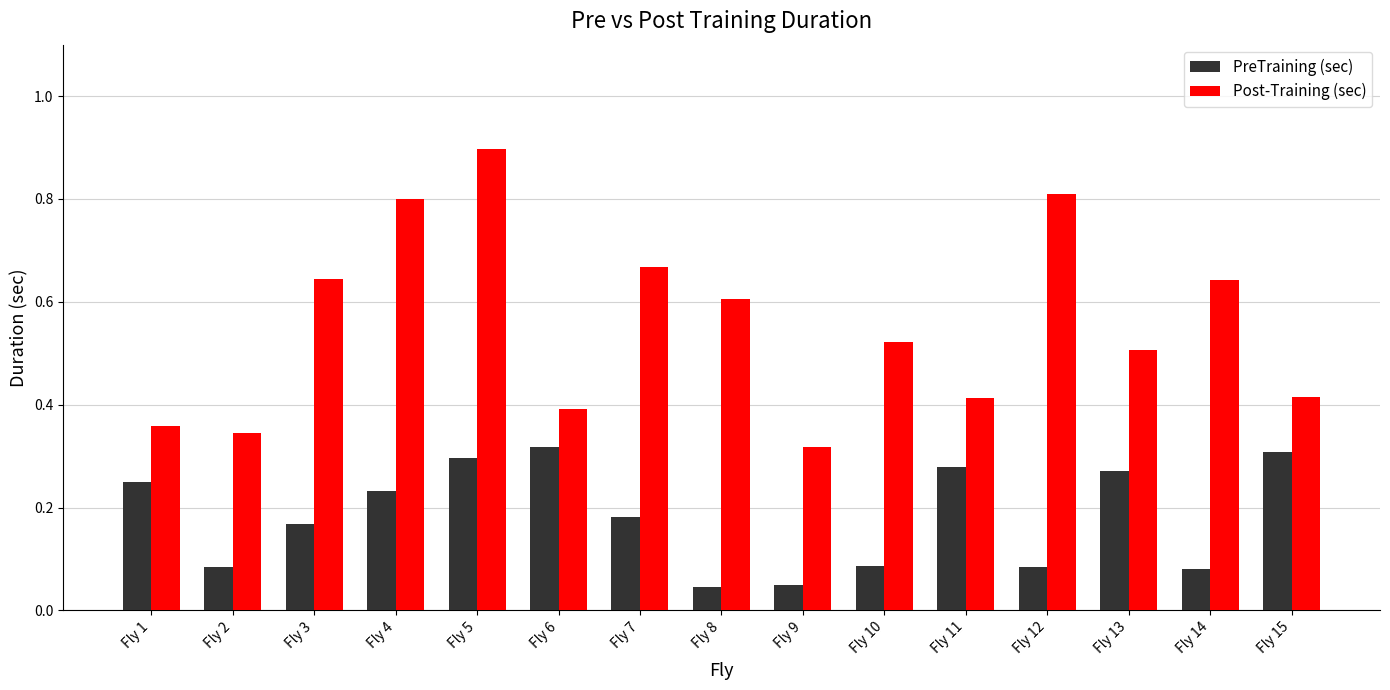

What is the sum of the Post-Training (sec) values at Fly 14 and Fly 7?

1.3